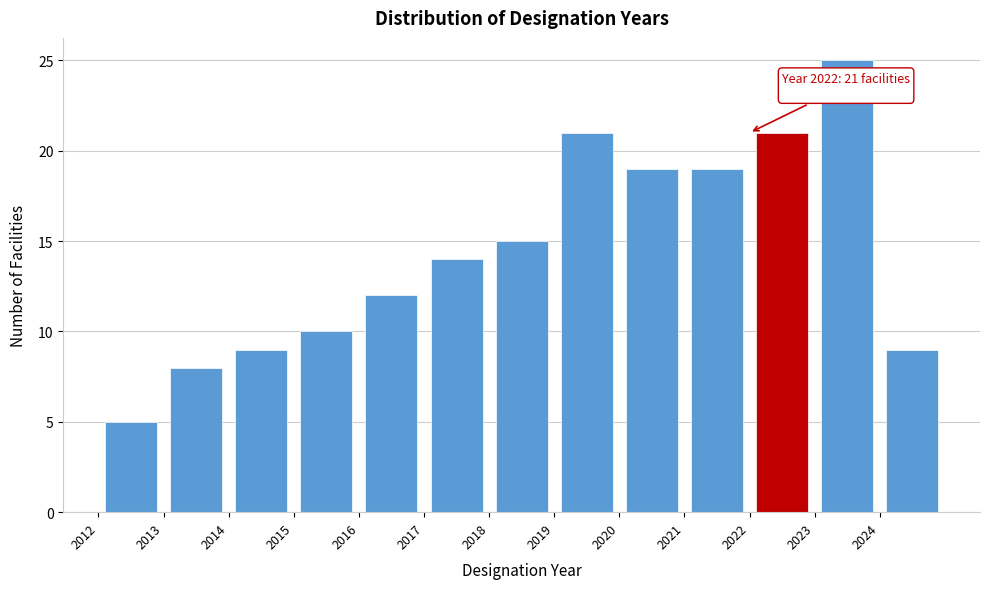

Which range on the x-axis has the tallest bar?

2023 to 2024